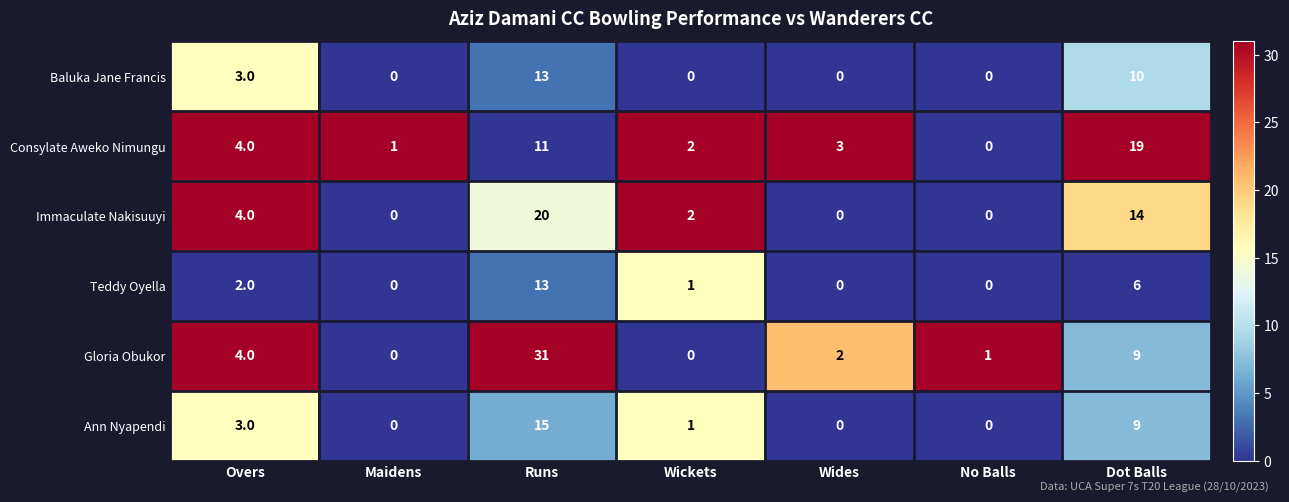

How many values in Immaculate Nakisuuyi are above zero?

4